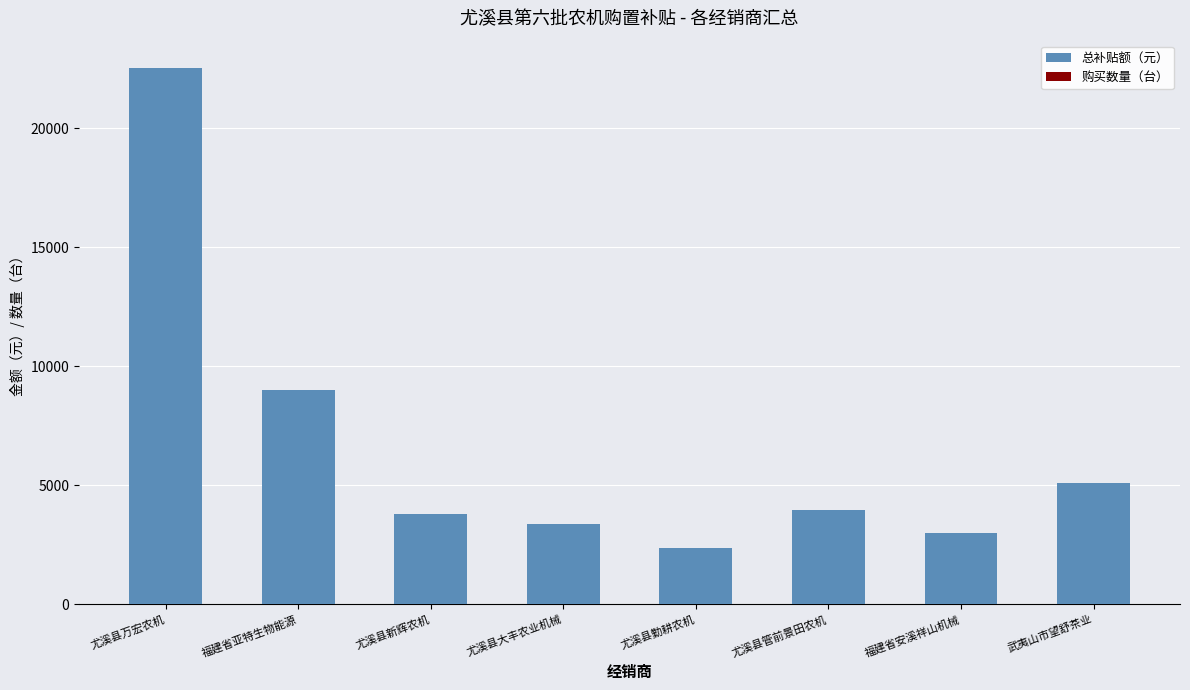

At which category is the sum across all series the highest?

尤溪县万宏农机